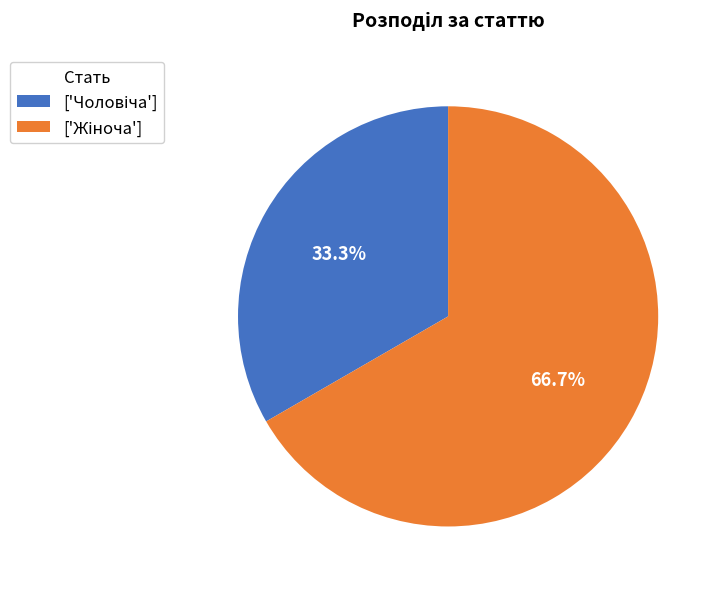

Does any single category account for the majority?

Yes